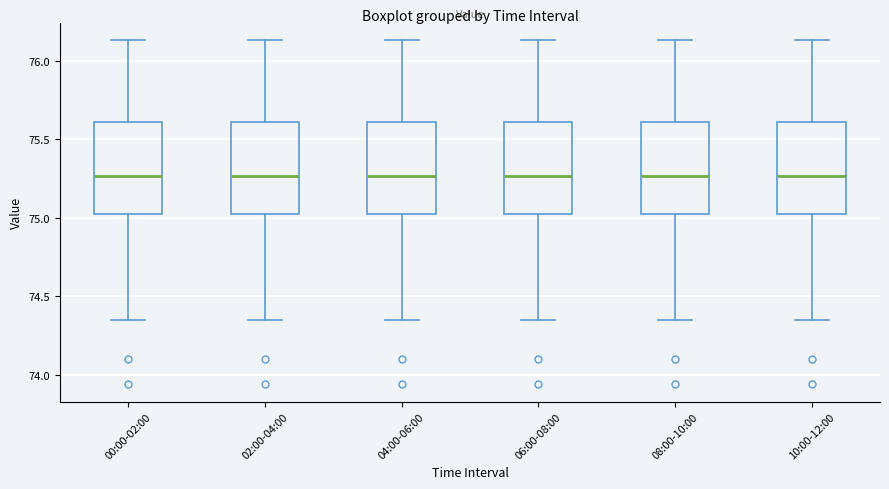

Reading left to right, read every box against the y-axis: the position of its median line, the range the box covers, and the ends of its whiskers. The values are not printed on the chart, so give them approximately, as read against the axis.

00:00-02:00: median 75.25, box 75.00 to 75.60, whiskers 74.35 to 76.15
02:00-04:00: median 75.25, box 75.00 to 75.60, whiskers 74.35 to 76.15
04:00-06:00: median 75.25, box 75.00 to 75.60, whiskers 74.35 to 76.15
06:00-08:00: median 75.25, box 75.00 to 75.60, whiskers 74.35 to 76.15
08:00-10:00: median 75.25, box 75.00 to 75.60, whiskers 74.35 to 76.15
10:00-12:00: median 75.25, box 75.00 to 75.60, whiskers 74.35 to 76.15